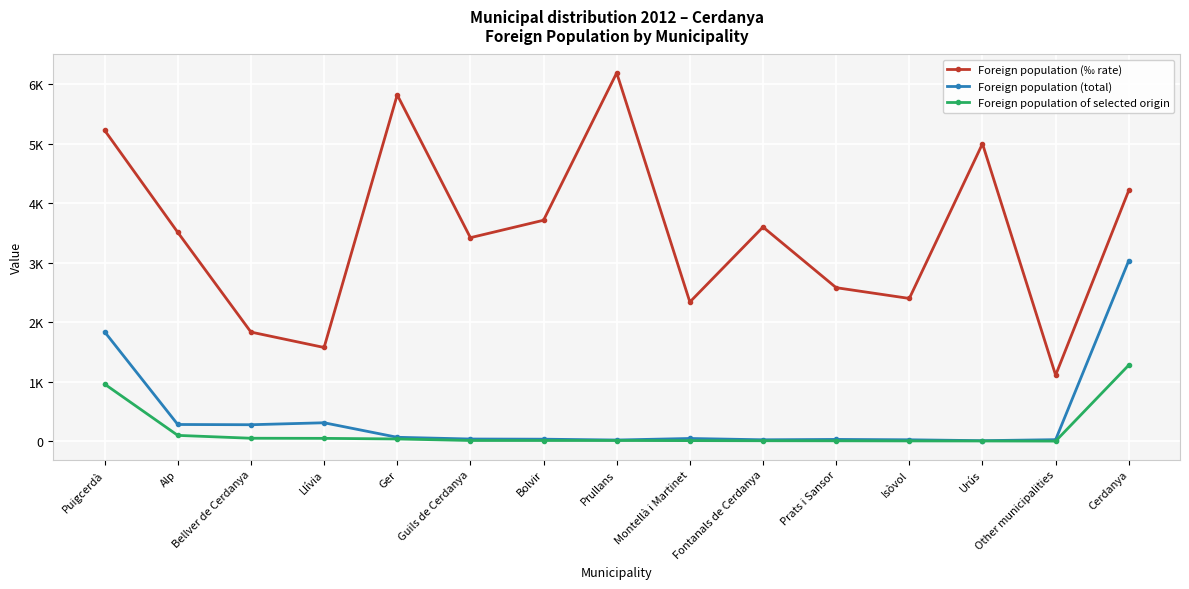

What is the difference between the Foreign population of selected origin values at Montellà i Martinet and Prats i Sansor?

3